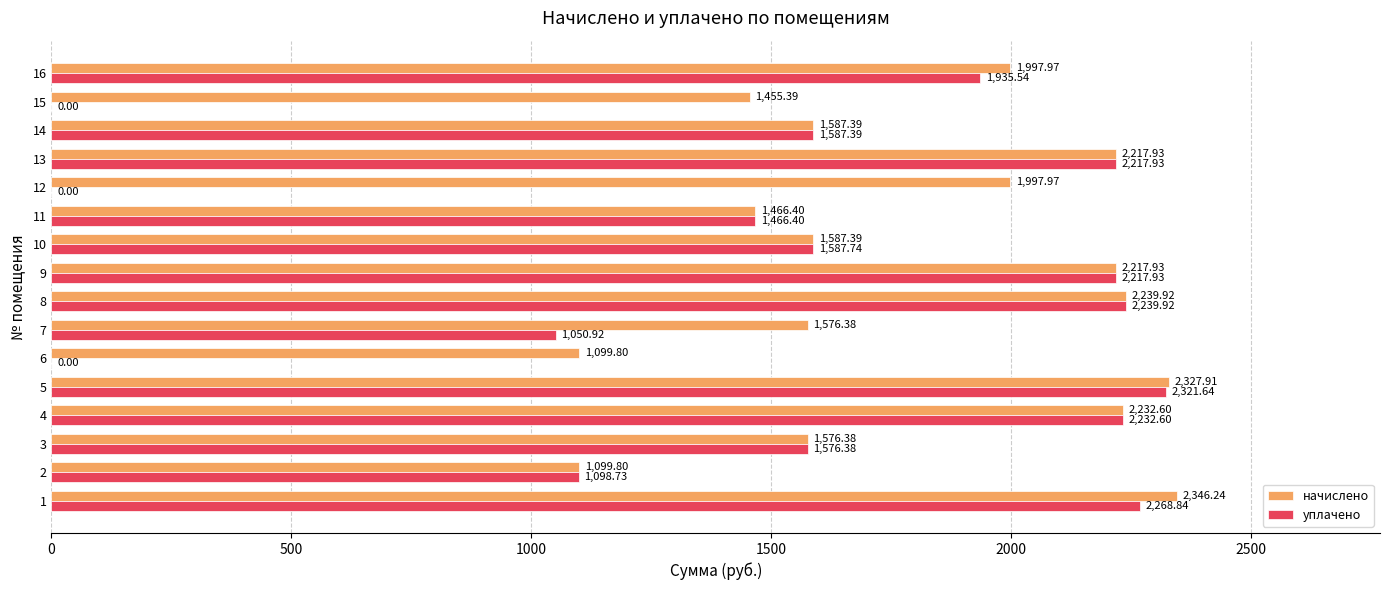

What is the sum of the начислено values at 1 and 7?

3922.6